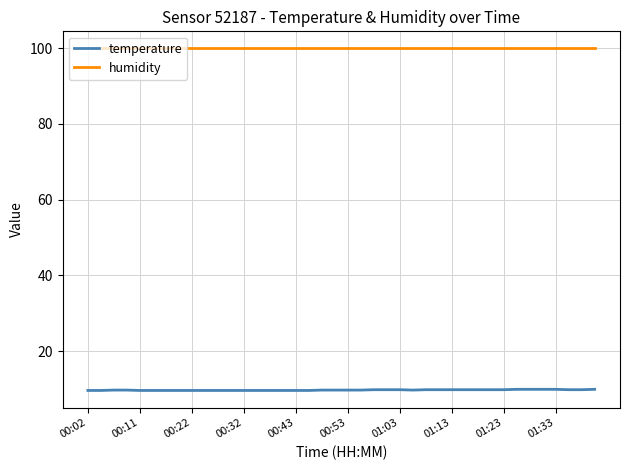

List the series in order of their overall mean, lowest first.

temperature, humidity